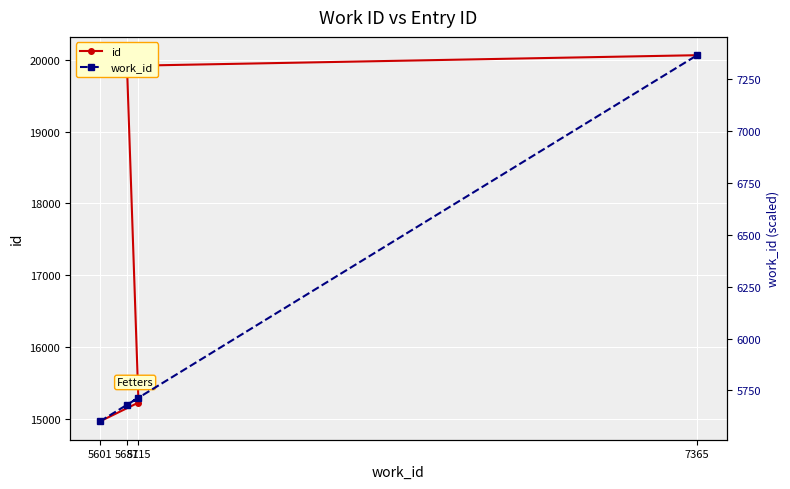

Is the value of work_id at 7365 greater than the value of id at 5681?

No